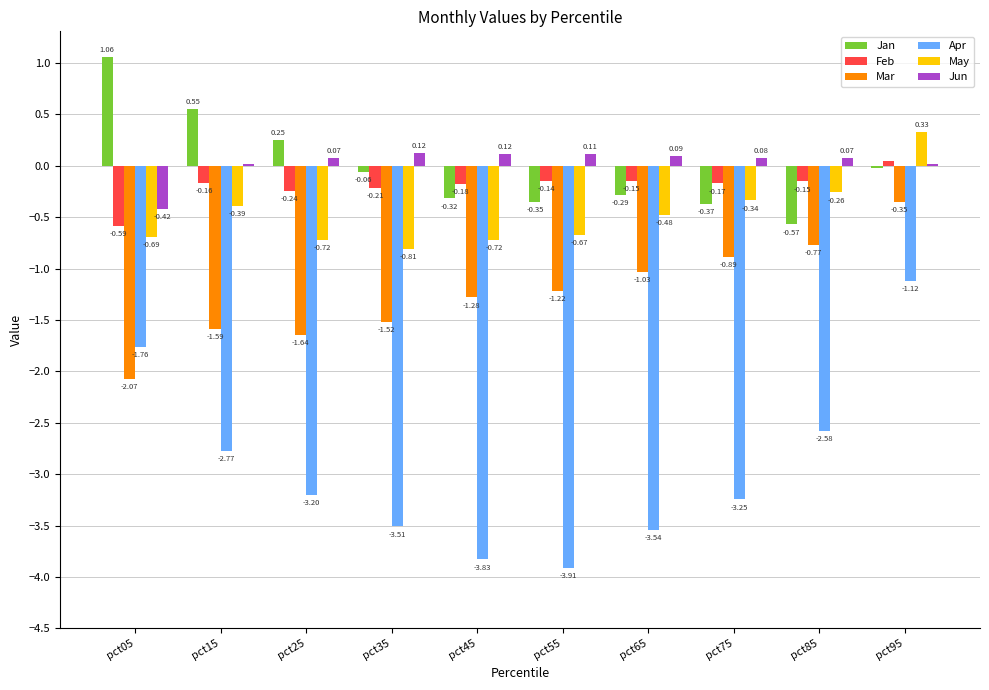

How many values in the Jun series exceed 0?

9